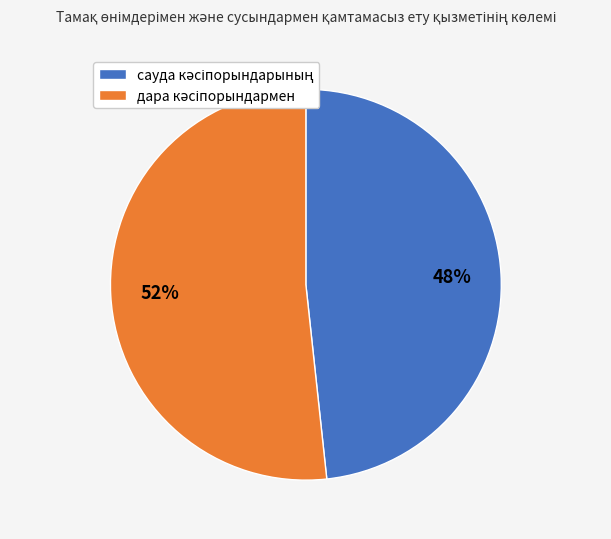

To the nearest percent, what is the average slice percentage?

50%